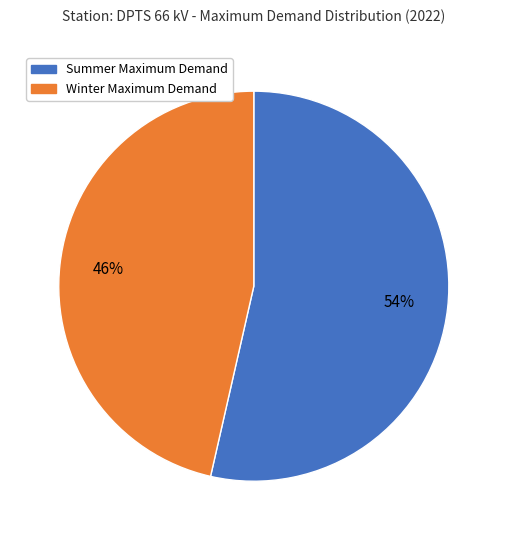

Does any single category account for the majority?

Yes